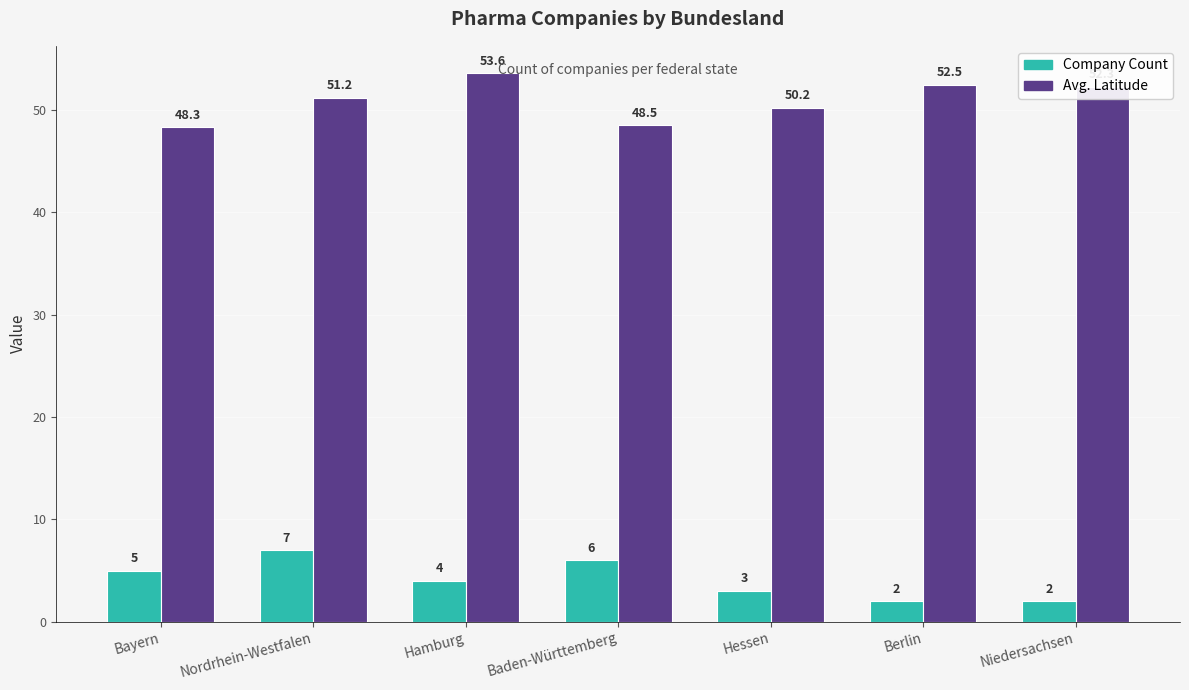

Count the number of categories in the chart.

7